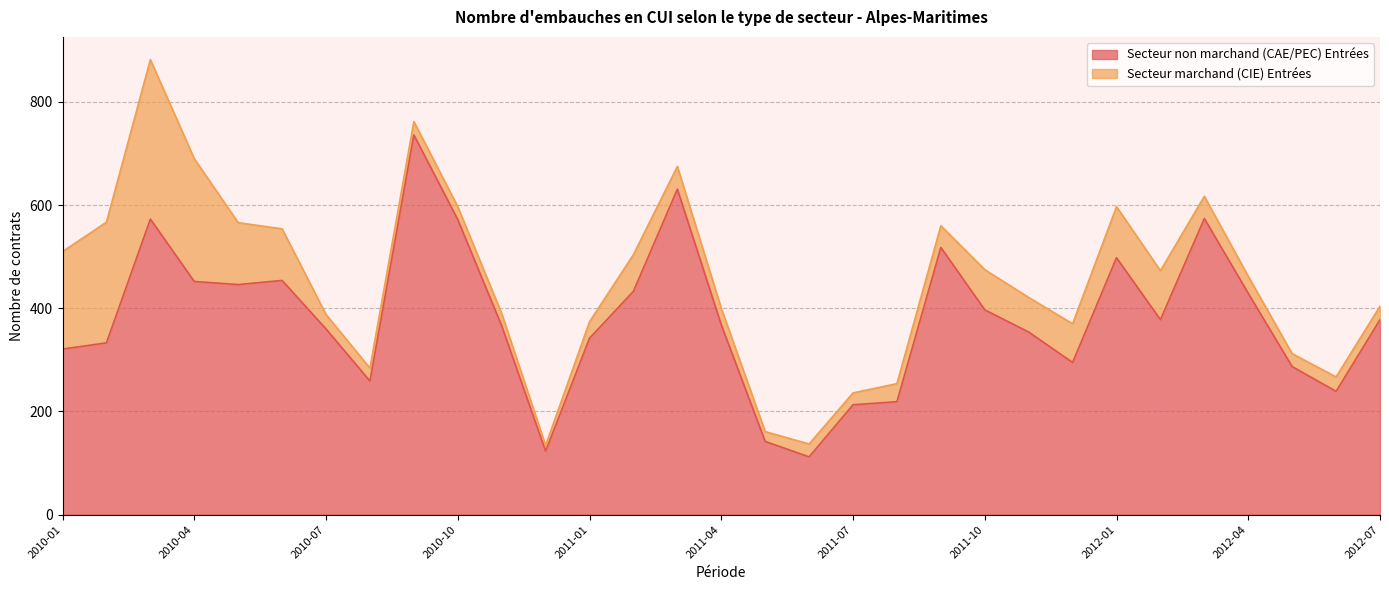

What is the label of the 31st point from the left?

2012-07